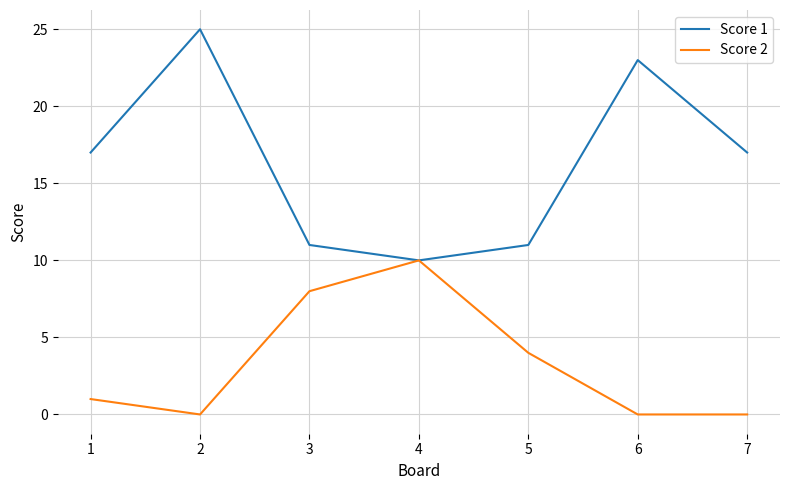

What is the spread (max minus min) of values at 7?

17